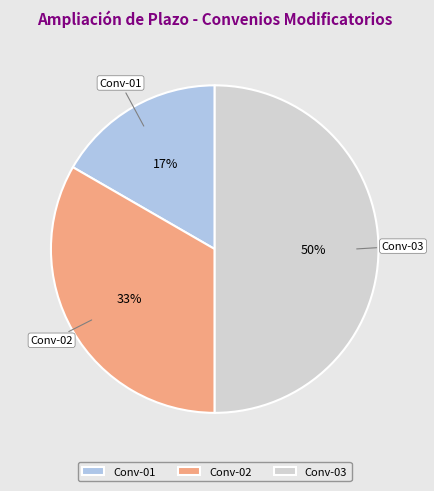

Rank the categories by value from highest to lowest.

Conv-03, Conv-02, Conv-01